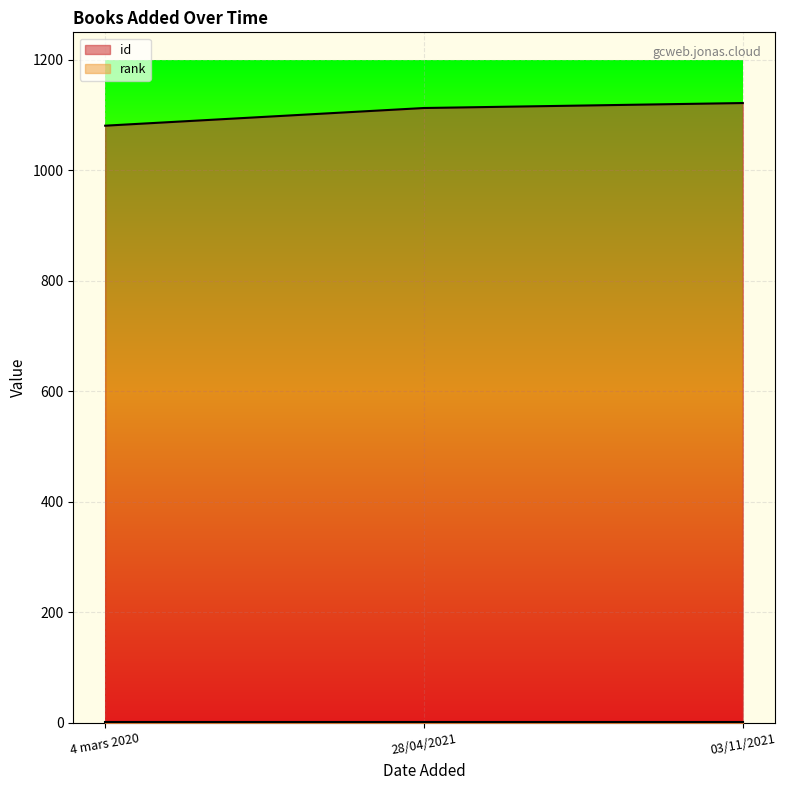

Rank the categories by value from highest to lowest.

03/11/2021, 28/04/2021, 4 mars 2020